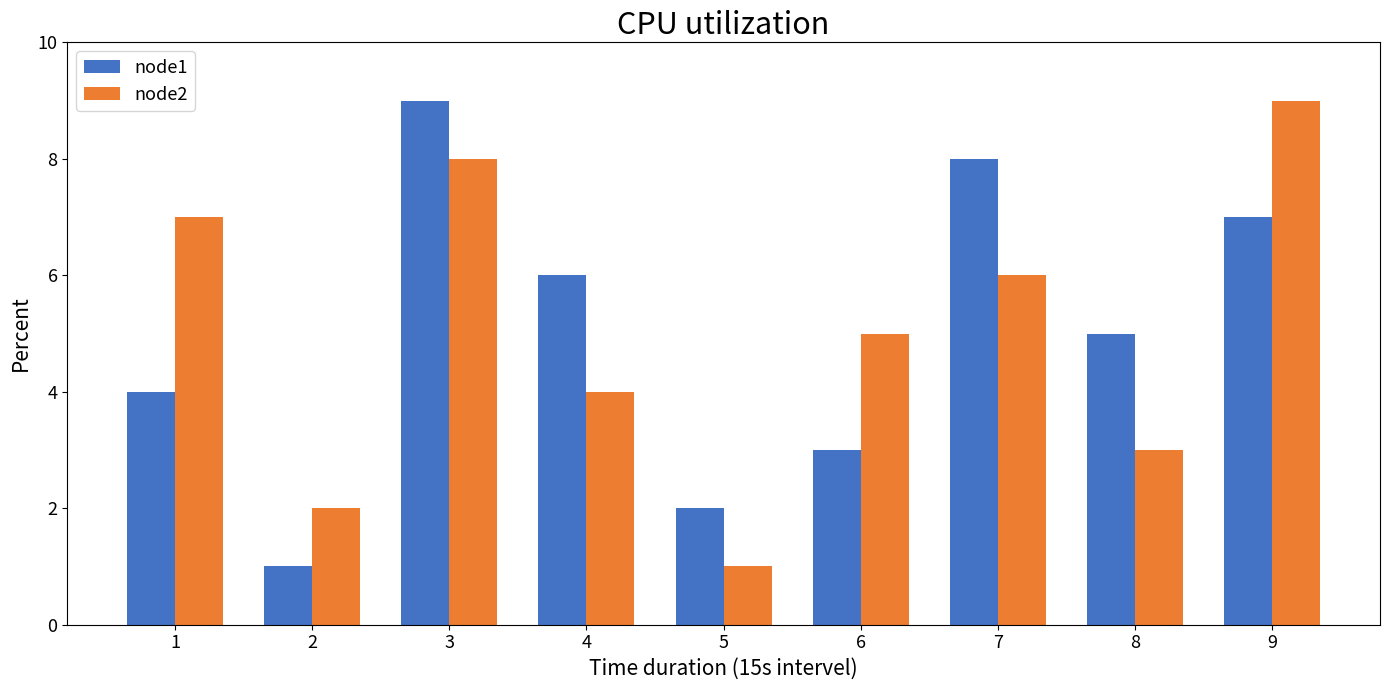

How many groups of bars are there?

9